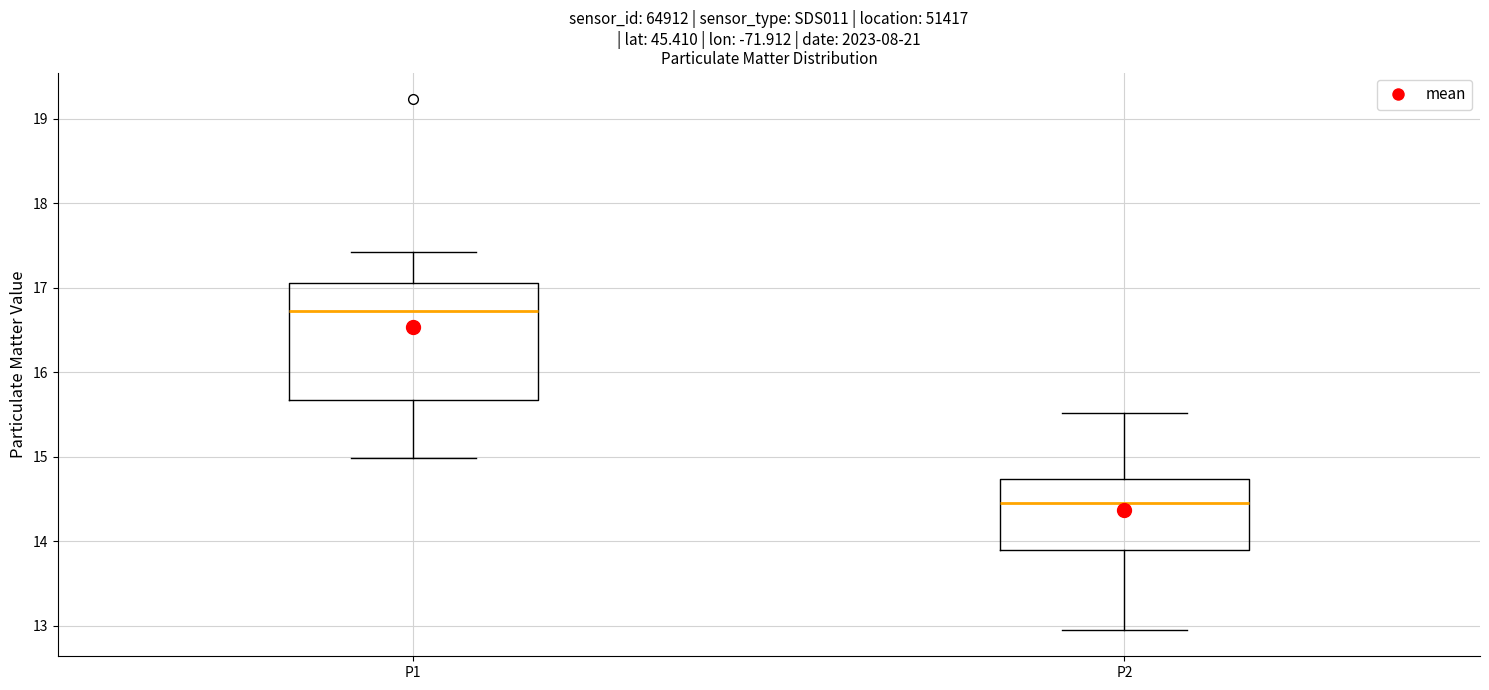

Reading left to right, transcribe this box plot: for each box, give where its median line is, the range the box spans, and where its two whiskers end, as read against the y-axis. The values are not printed on the chart, so give them approximately, as read against the axis.

P1: median 16.7, box 15.7 to 17.1, whiskers 15.0 to 17.4
P2: median 14.5, box 13.9 to 14.7, whiskers 13.0 to 15.5